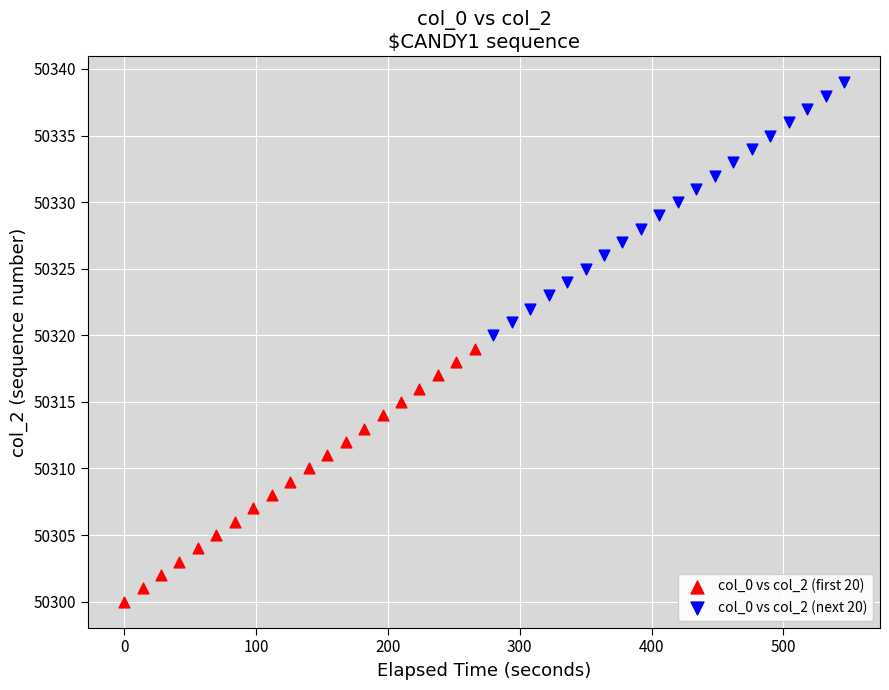

Which series reaches the maximum Y coordinate?

col_0 vs col_2 (next 20)